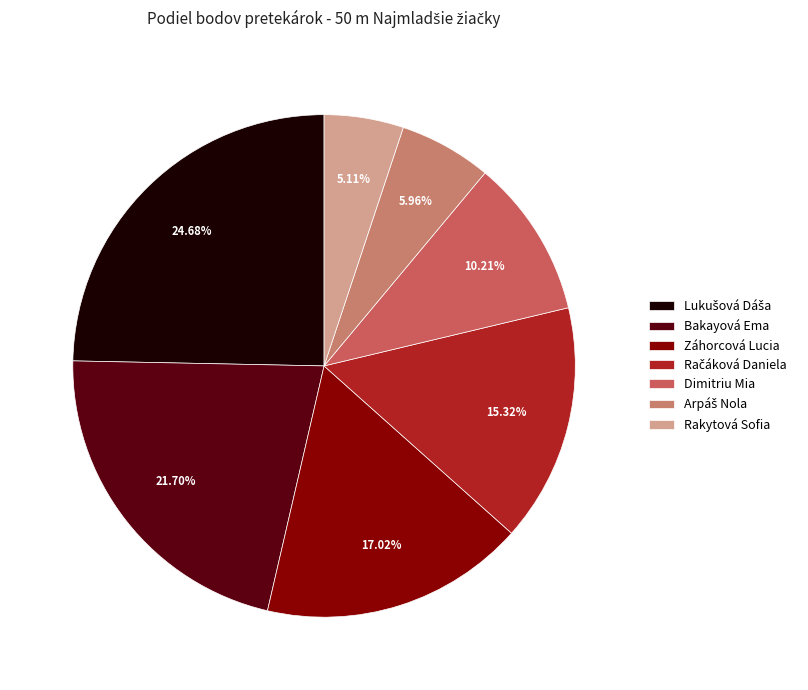

To the nearest percent, what is the average slice percentage?

14%